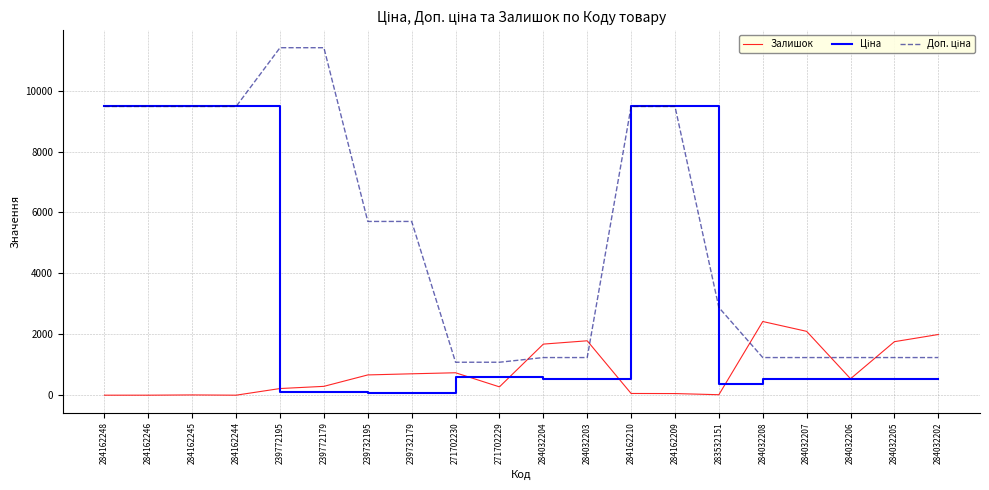

What is the highest value of the Залишок series?

2419.0